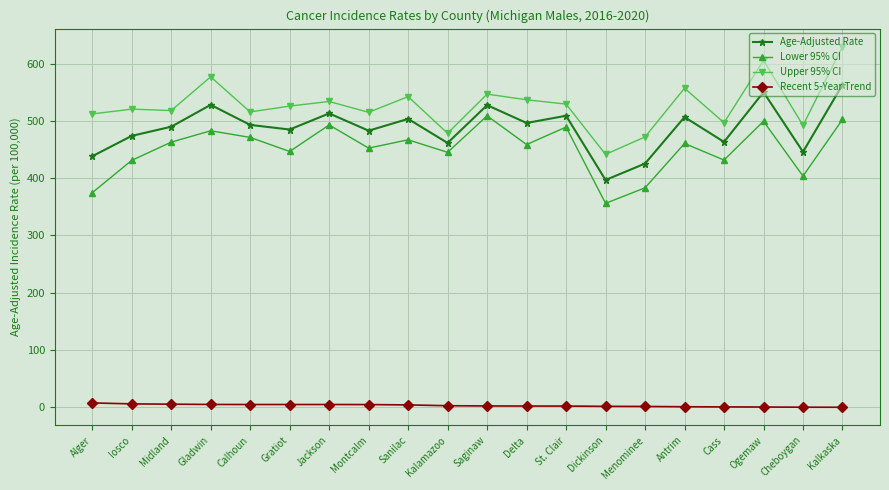

True or false: Recent 5-Year Trend and Lower 95% CI intersect in this chart.

False